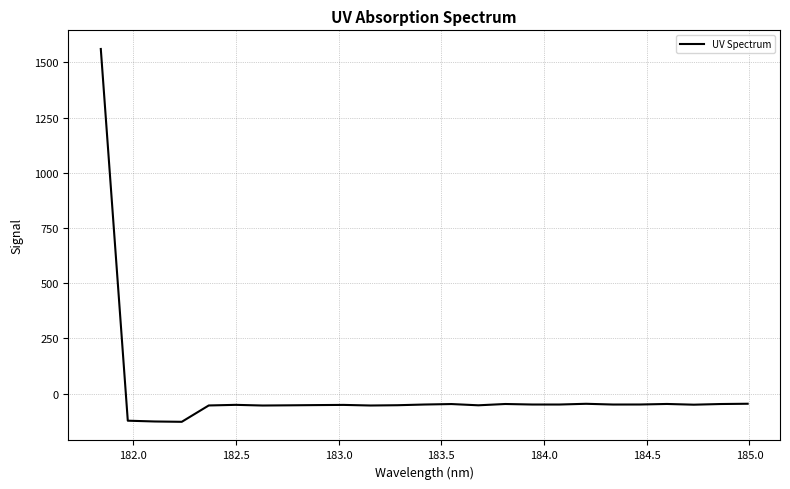

What is the greatest value displayed?

1560.4